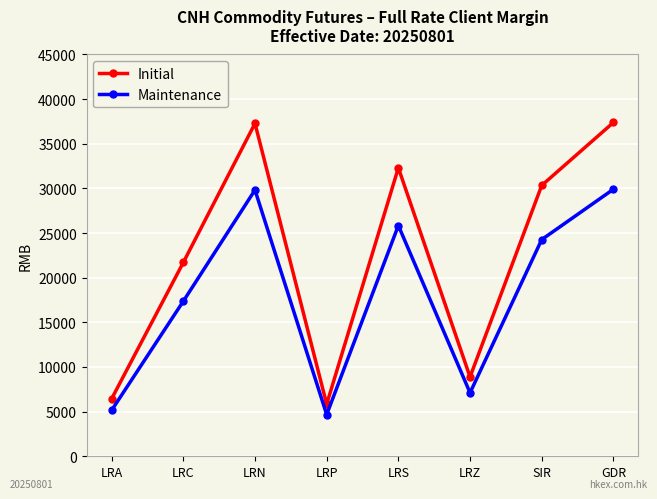

At LRS, list the series in order from largest to smallest.

Initial, Maintenance